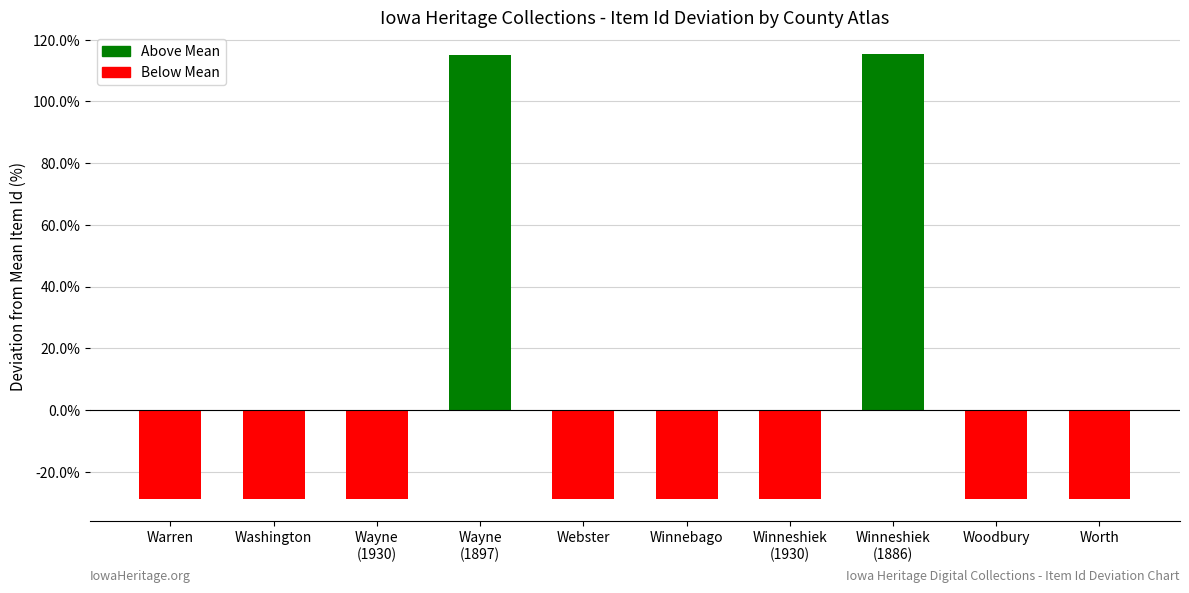

What is the sum of the values at Webster and Washington?

-57.6